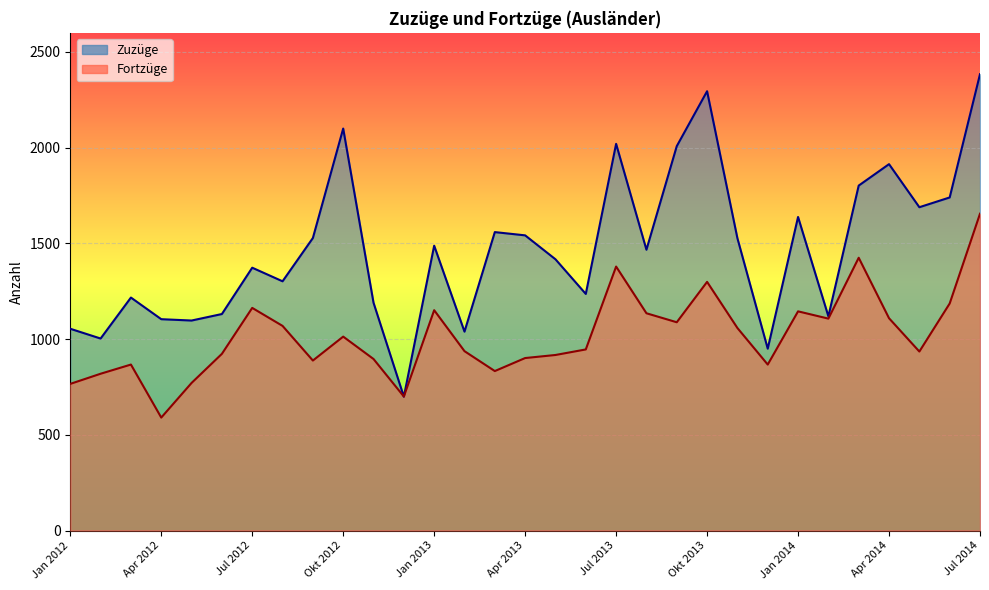

Reading right to left, extract all data points from this chart.

Zuzüge: Jul 2014=2384	Jun 2014=1740	Mai 2014=1689	Apr 2014=1914	Mrz 2014=1802	Feb 2014=1119	Jan 2014=1638	Dez 2013=950	Nov 2013=1527	Okt 2013=2295	Sep 2013=2008	Aug 2013=1467	Jul 2013=2020	Jun 2013=1236	Mai 2013=1417	Apr 2013=1542	Mrz 2013=1559	Feb 2013=1039	Jan 2013=1488	Dez 2012=699	Nov 2012=1190	Okt 2012=2100	Sep 2012=1528	Aug 2012=1302	Jul 2012=1373	Jun 2012=1131	Mai 2012=1097	Apr 2012=1104	Mrz 2012=1217	Feb 2012=1003	Jan 2012=1054
Fortzüge: Jul 2014=1655	Jun 2014=1186	Mai 2014=935	Apr 2014=1109	Mrz 2014=1425	Feb 2014=1107	Jan 2014=1145	Dez 2013=867	Nov 2013=1058	Okt 2013=1299	Sep 2013=1088	Aug 2013=1135	Jul 2013=1379	Jun 2013=946	Mai 2013=917	Apr 2013=901	Mrz 2013=833	Feb 2013=937	Jan 2013=1151	Dez 2012=700	Nov 2012=896	Okt 2012=1013	Sep 2012=888	Aug 2012=1069	Jul 2012=1163	Jun 2012=923	Mai 2012=771	Apr 2012=590	Mrz 2012=867	Feb 2012=819	Jan 2012=766